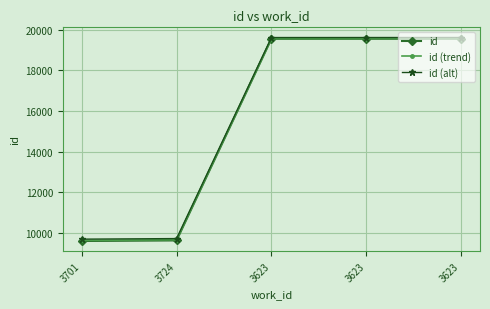

At how many categories does at least one series exceed 16237?

3